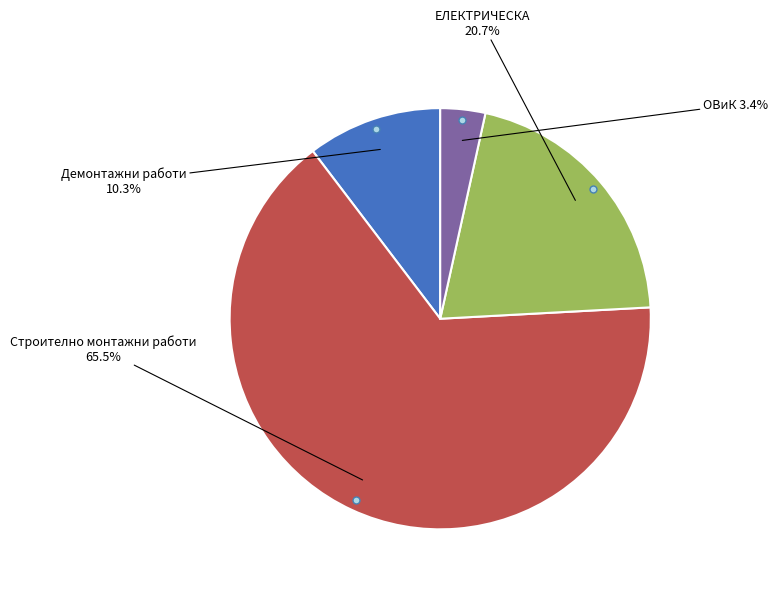

What is the majority slice?

Строително монтажни работи